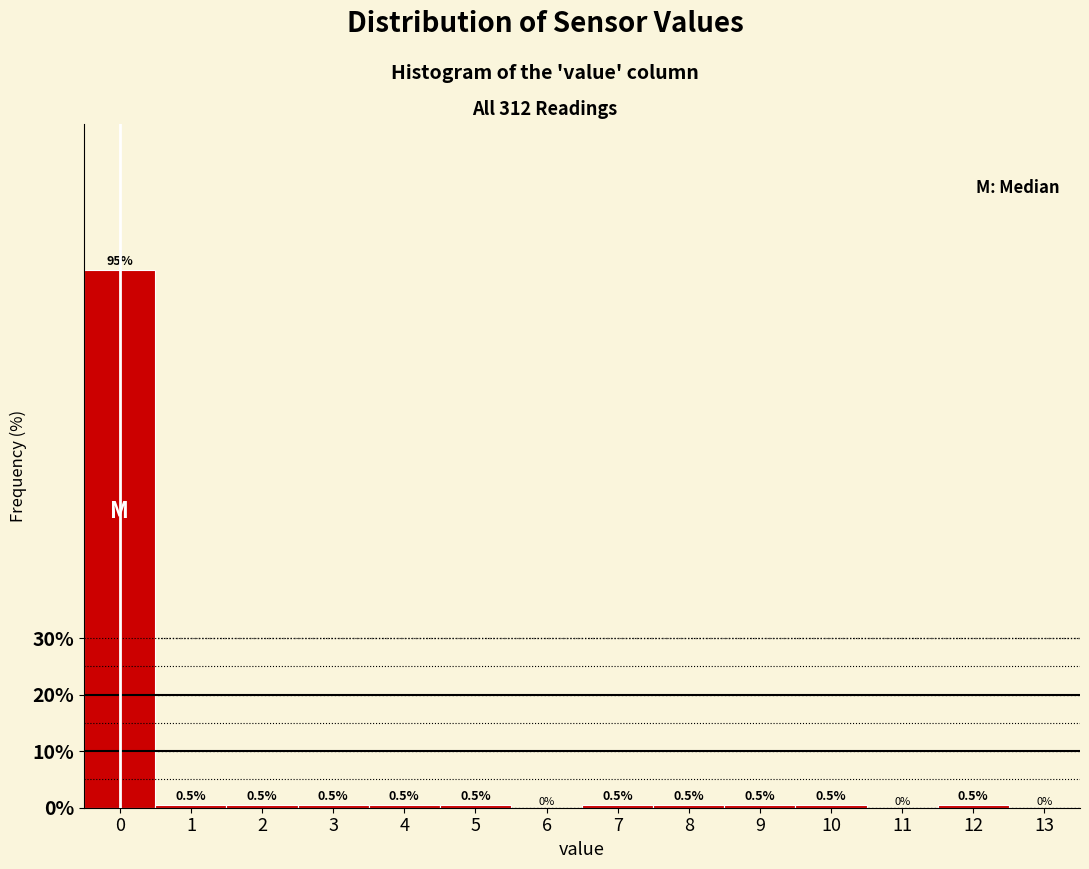

What is the height of the bar covering 7.5 to 8.5 on the x-axis?

0.5